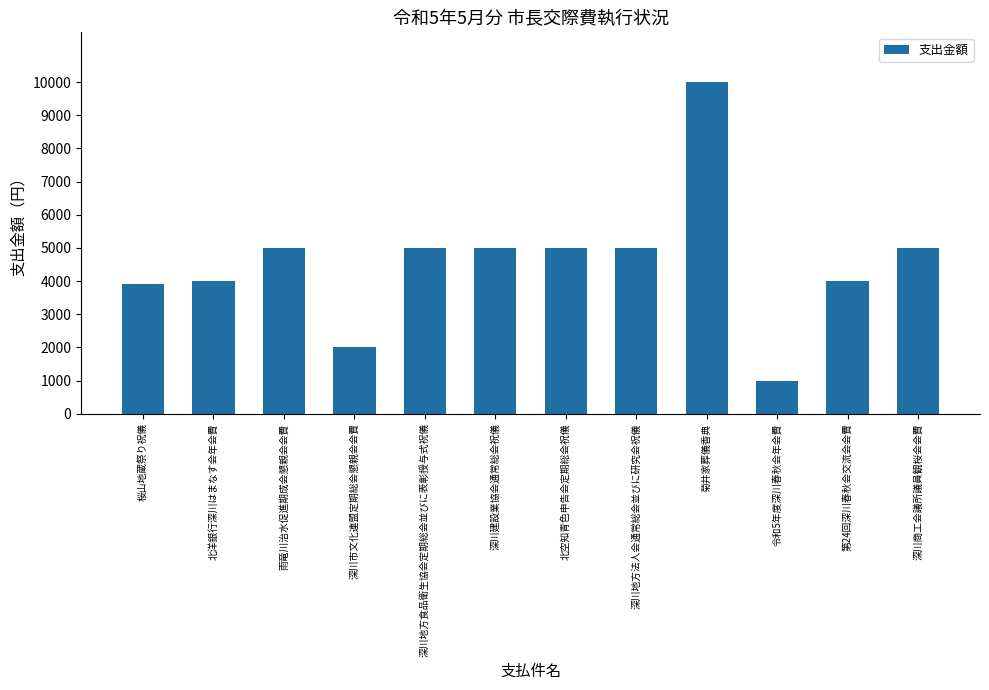

At which category does the chart reach its peak across all series?

菊井家葬儀香典